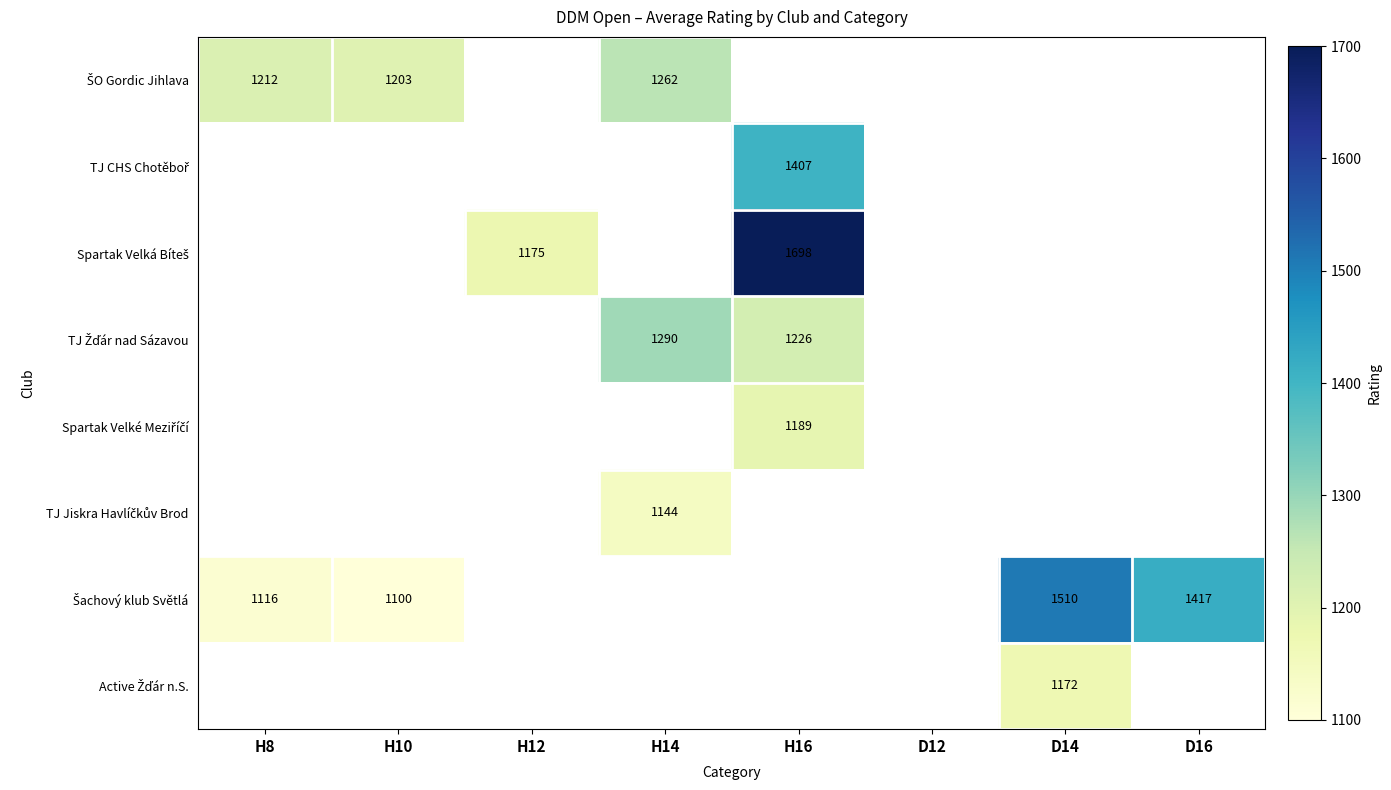

Count the number of categories in the chart.

8